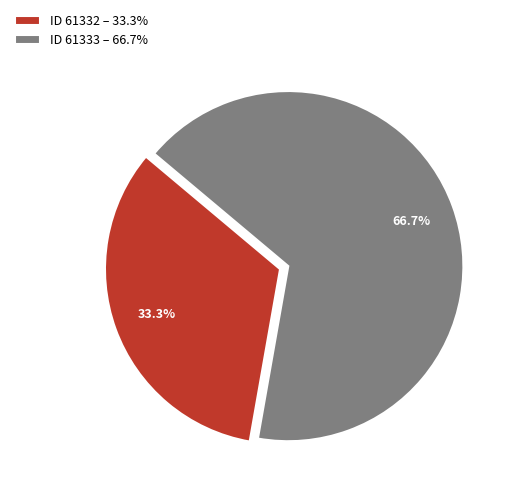

Between ID 61333 – 66.7% and ID 61332 – 33.3%, which is larger?

ID 61333 – 66.7%